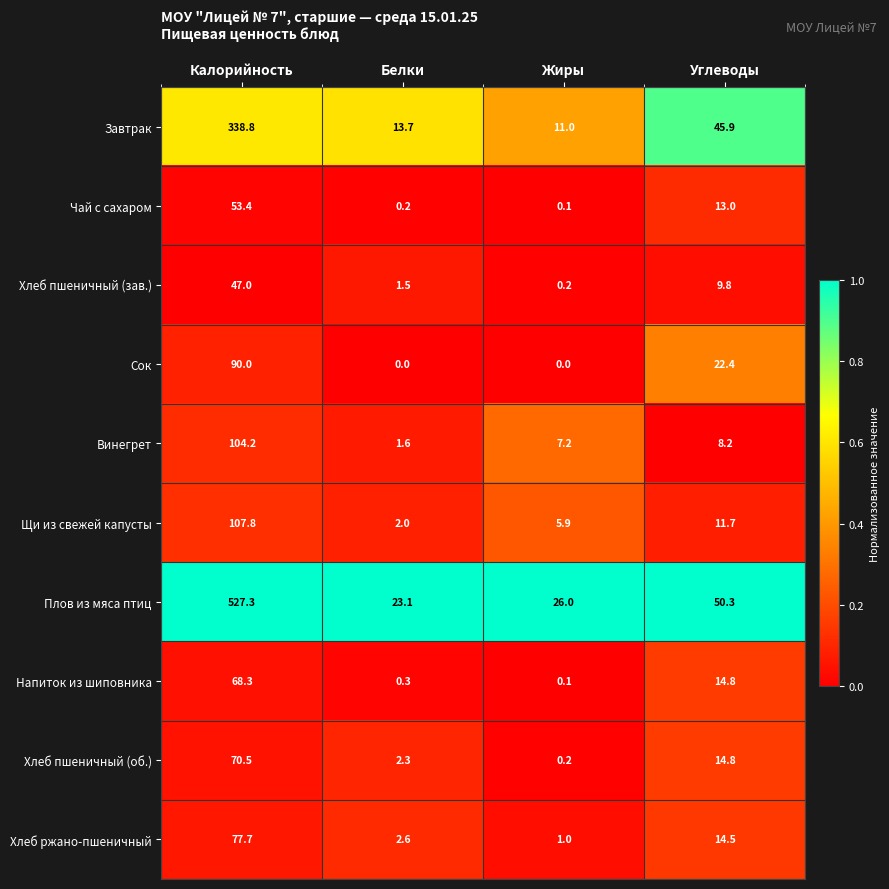

What is the sum of the Чай с сахаром values at Калорийность and Углеводы?

66.4